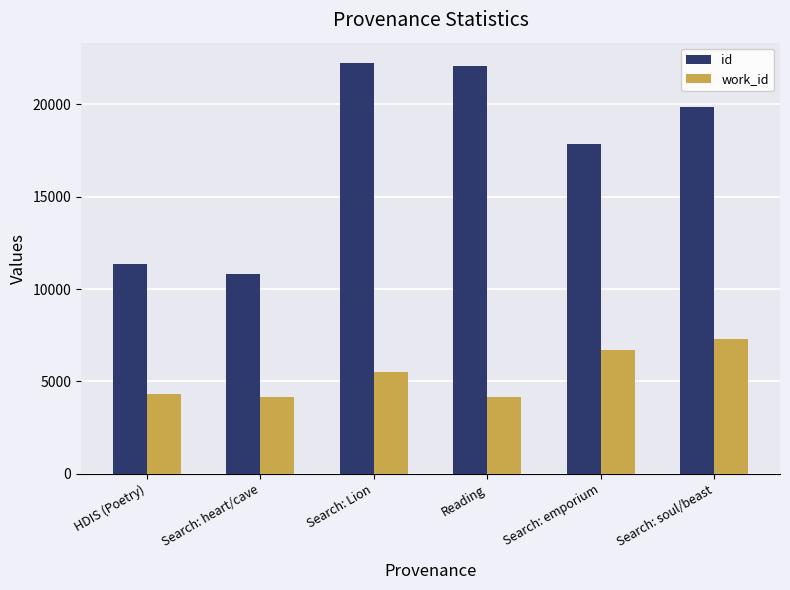

What is the sum of all id values?

104189